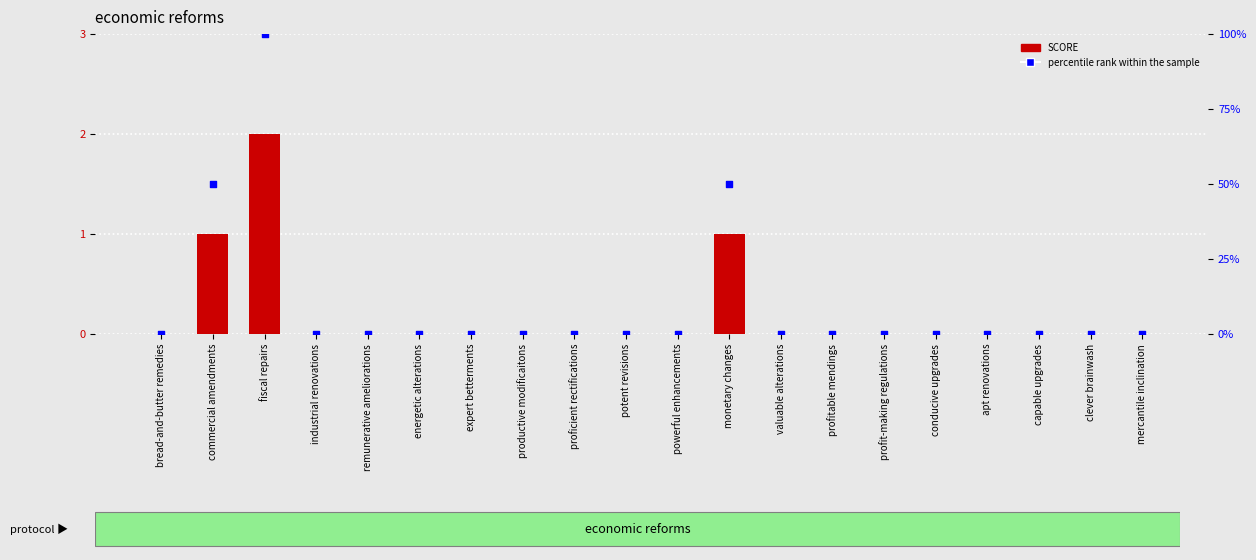

At how many categories does at least one series exceed 78?

1